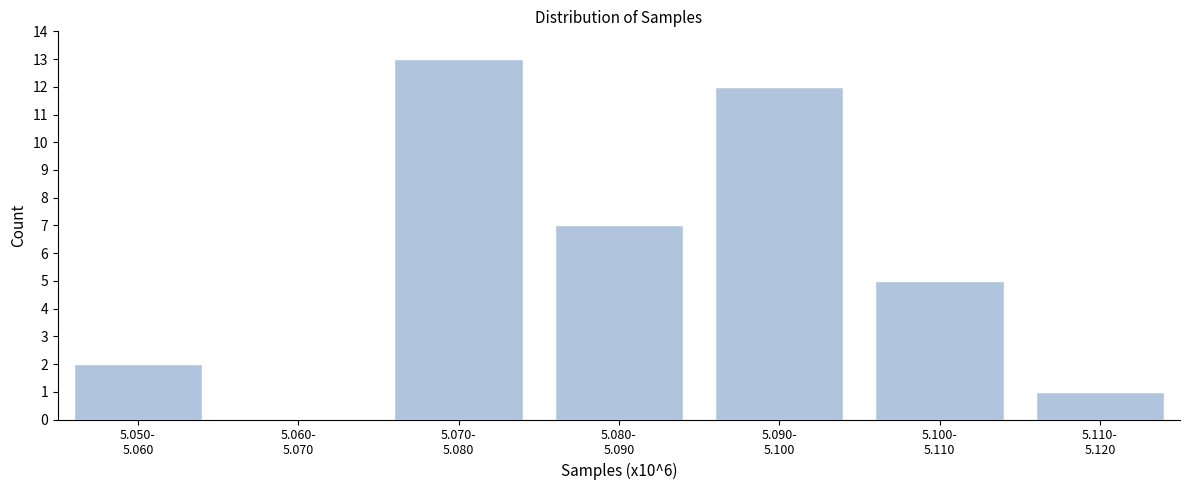

What is the greatest value displayed?

13